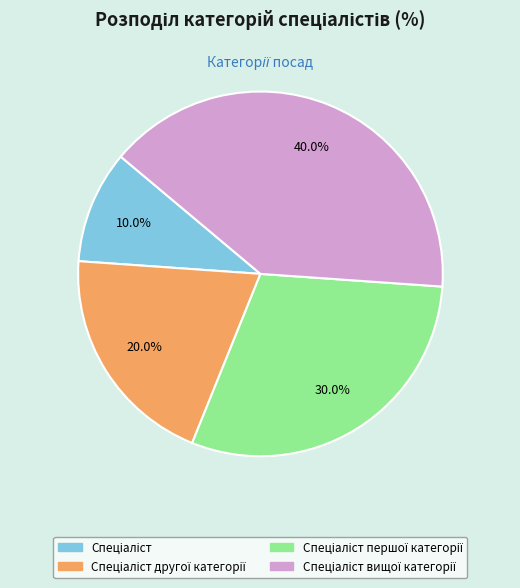

Is there a majority slice in this chart?

No